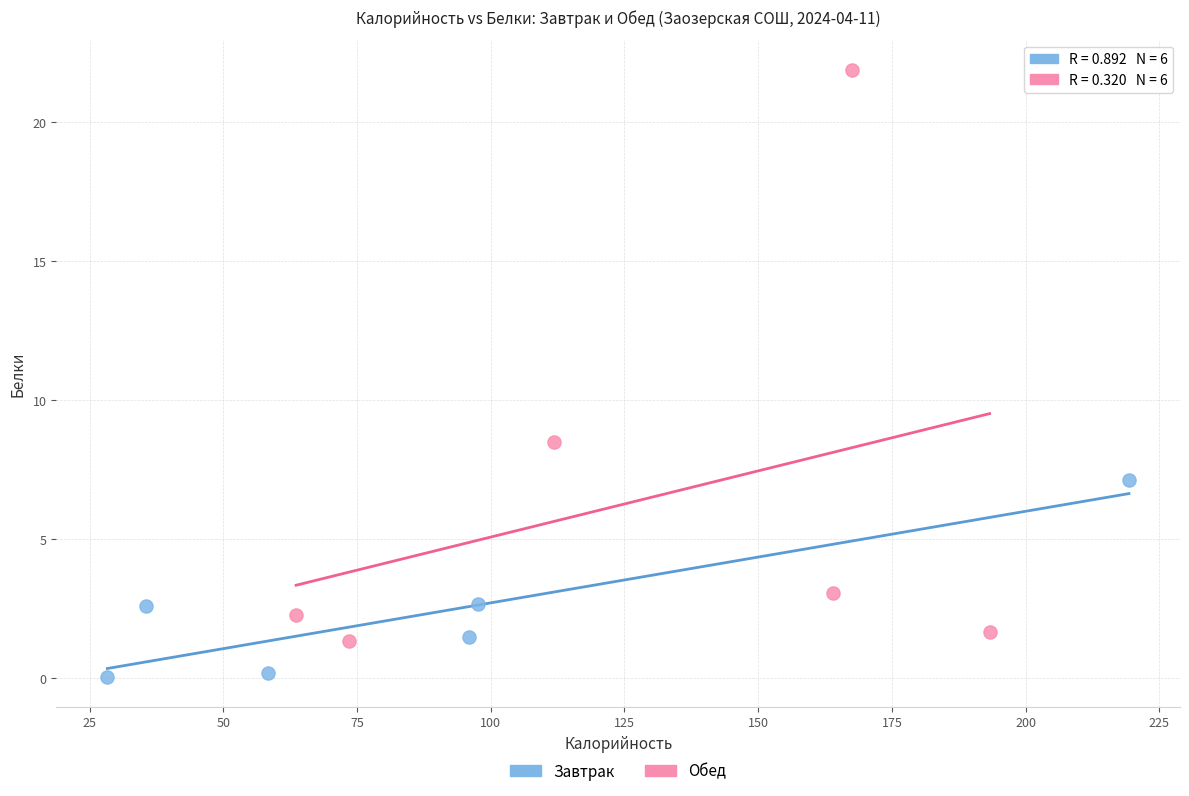

Which series contains the lowest Y value?

Завтрак